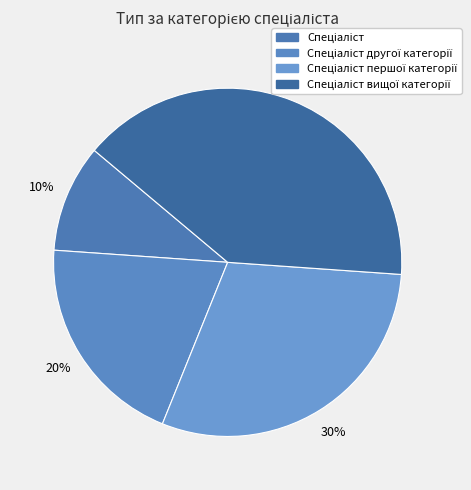

Is it true that Спеціаліст другої категорії is 26% of the pie?

False